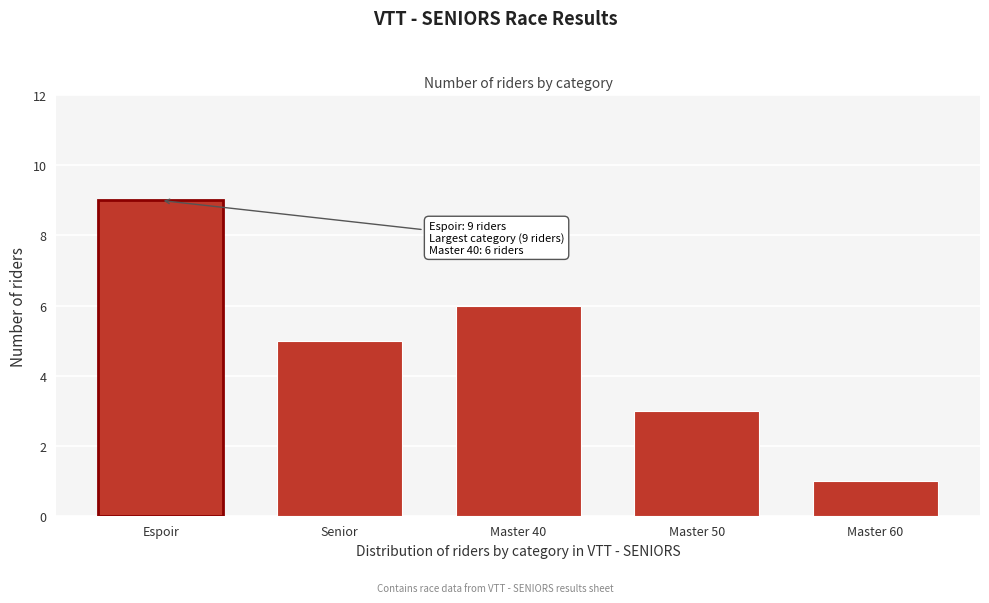

Reading right to left, what are all the values shown in this chart?

1	3	6	5	9